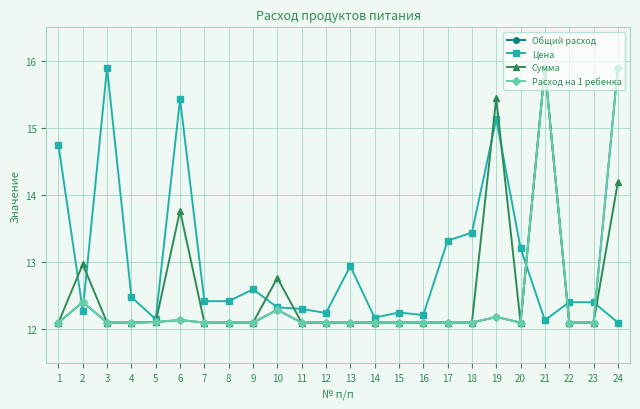

Is it true that Сумма equals 4.5 at 6?

False